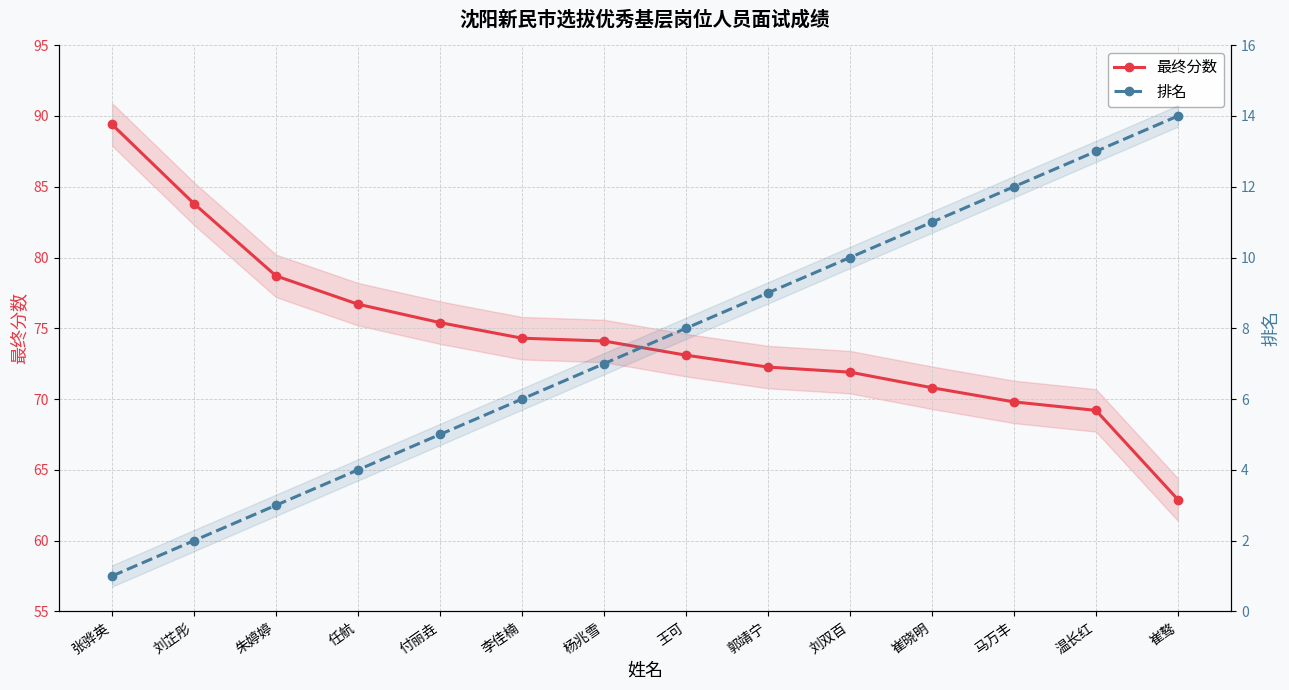

What is the label of the 3rd point from the right?

马万丰